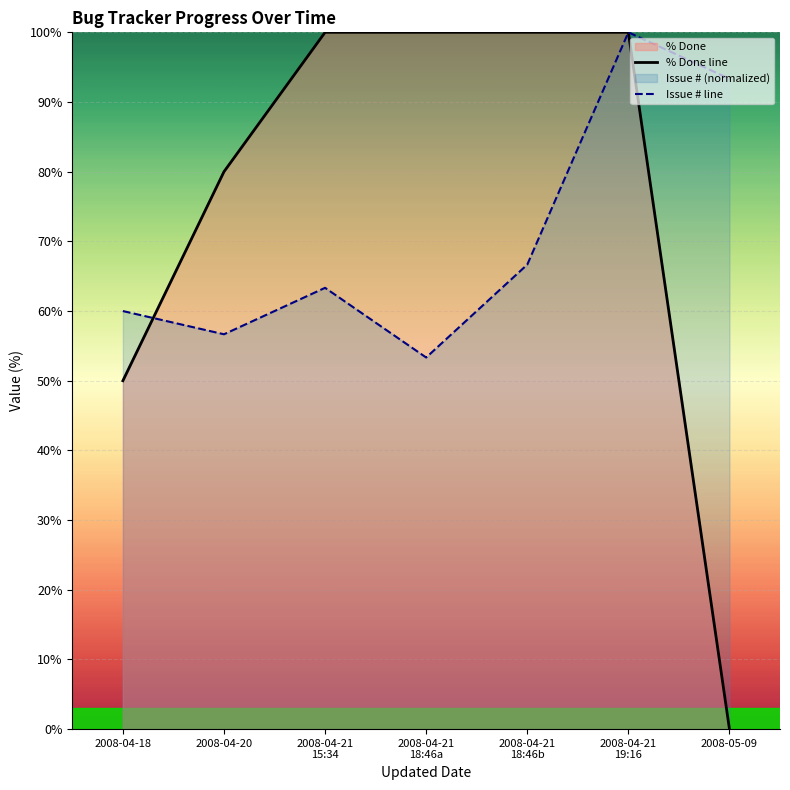

Which category has the highest value across all series?

2008-04-21
15:34